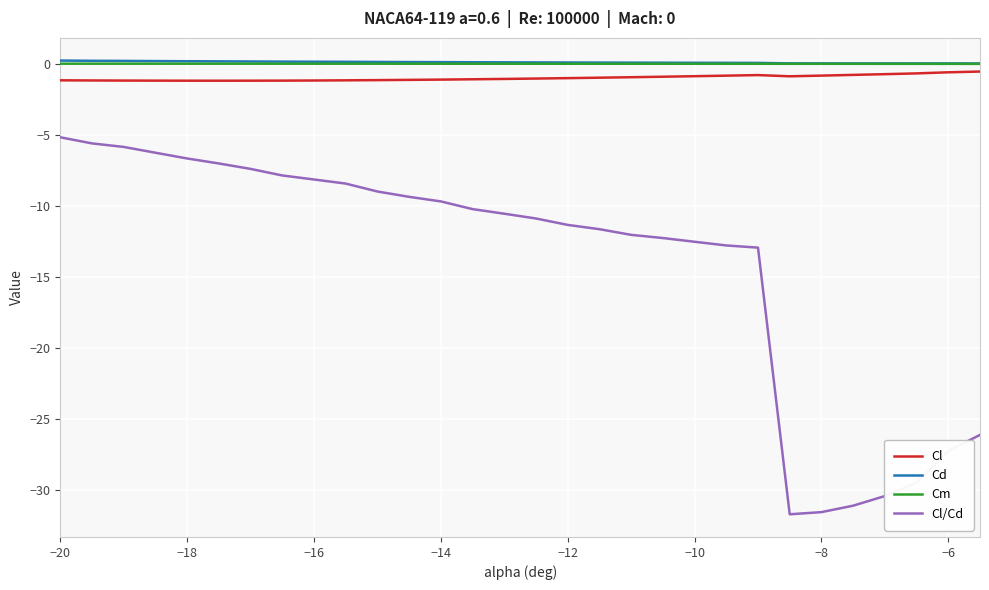

True or false: Cl/Cd and Cl intersect in this chart.

False